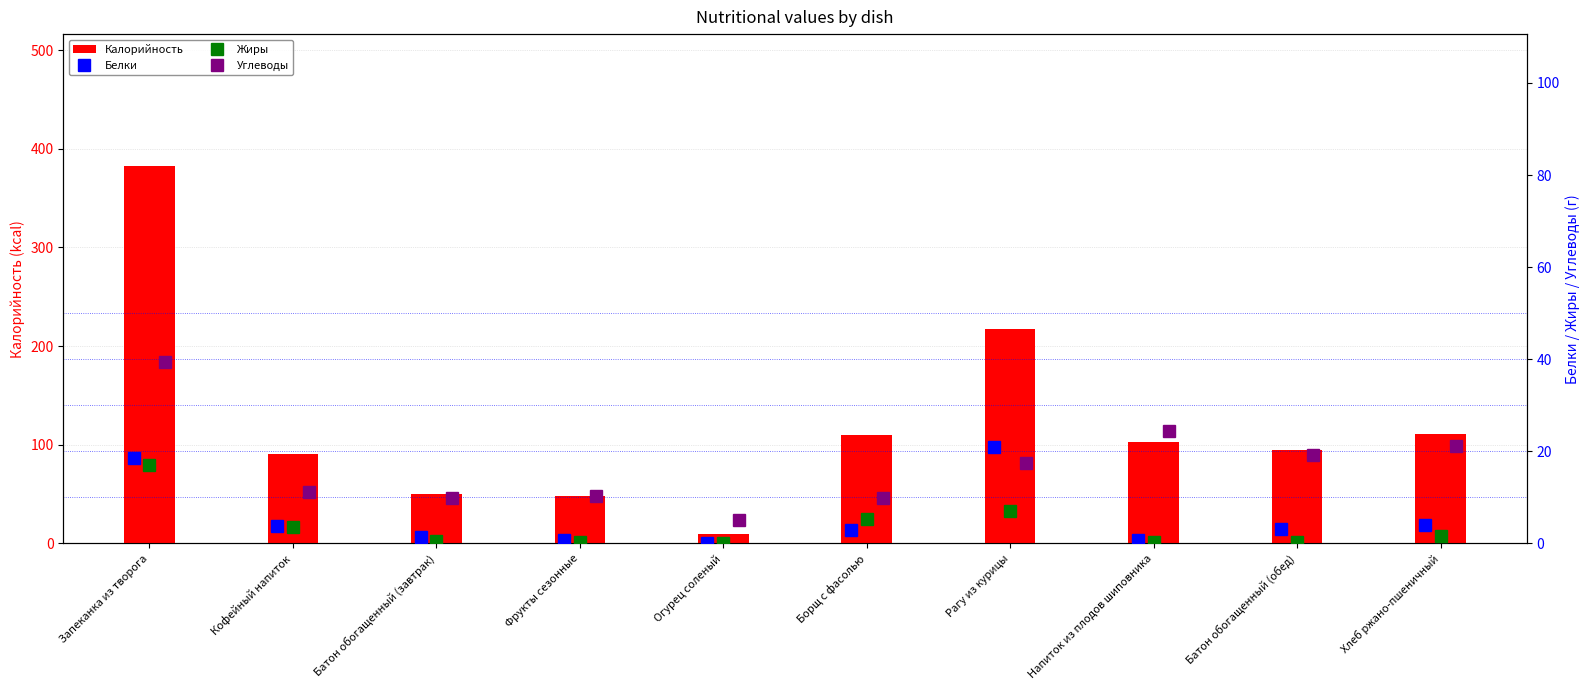

Is it true that Калорийность equals 297.3 at Рагу из курицы?

False